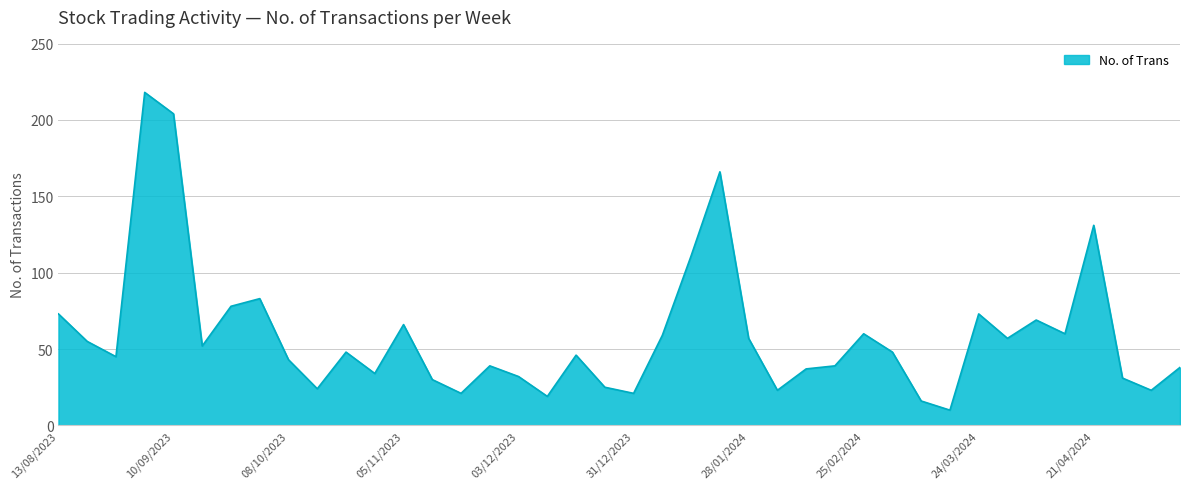

What is the smallest value displayed?

10